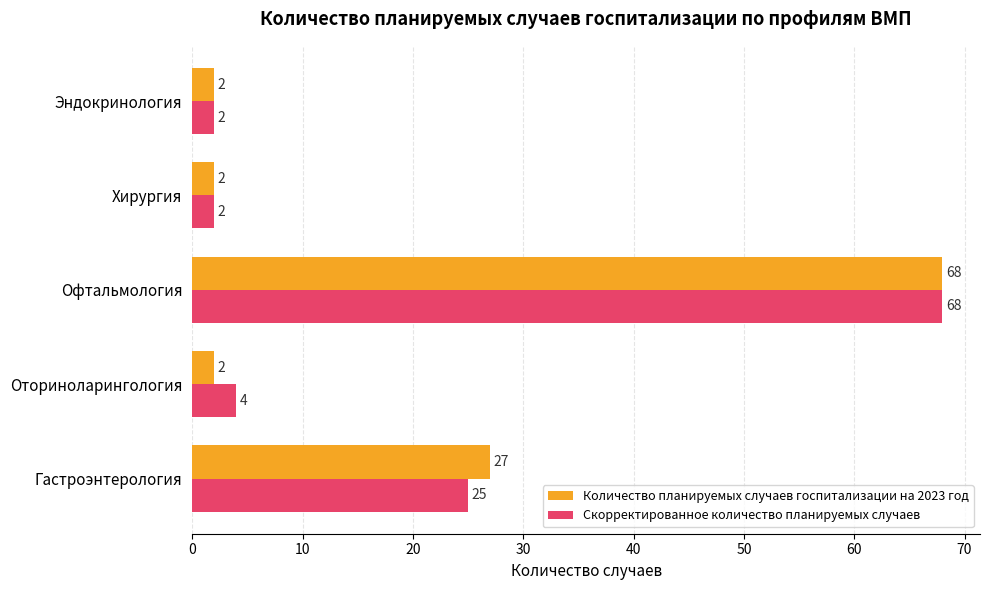

What are all the series names shown in the legend?

Количество планируемых случаев госпитализации на 2023 год, Скорректированное количество планируемых случаев